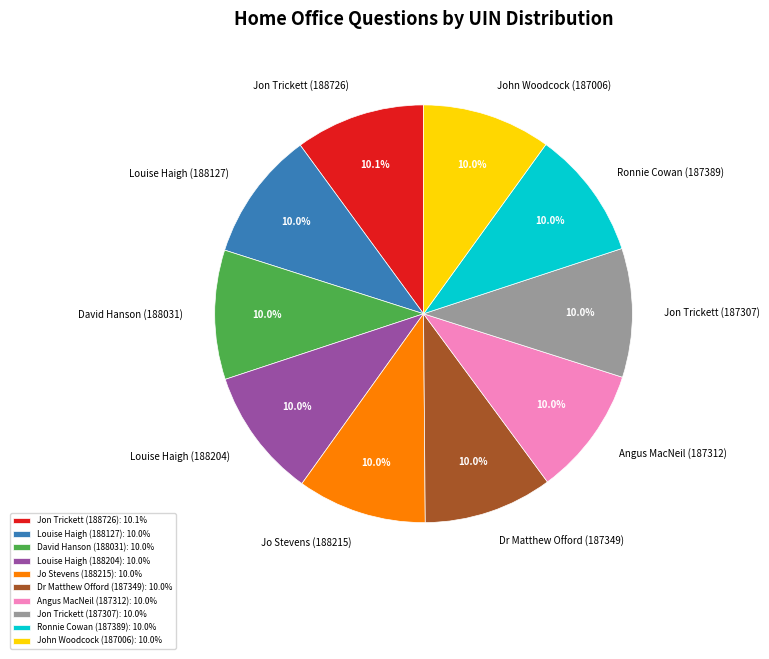

To the nearest percent, what portion does Dr Matthew Offord (187349) represent?

10%